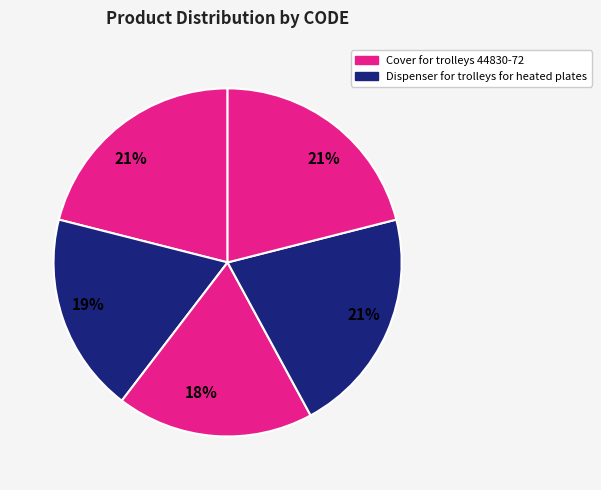

Count the number of slices in the pie.

5